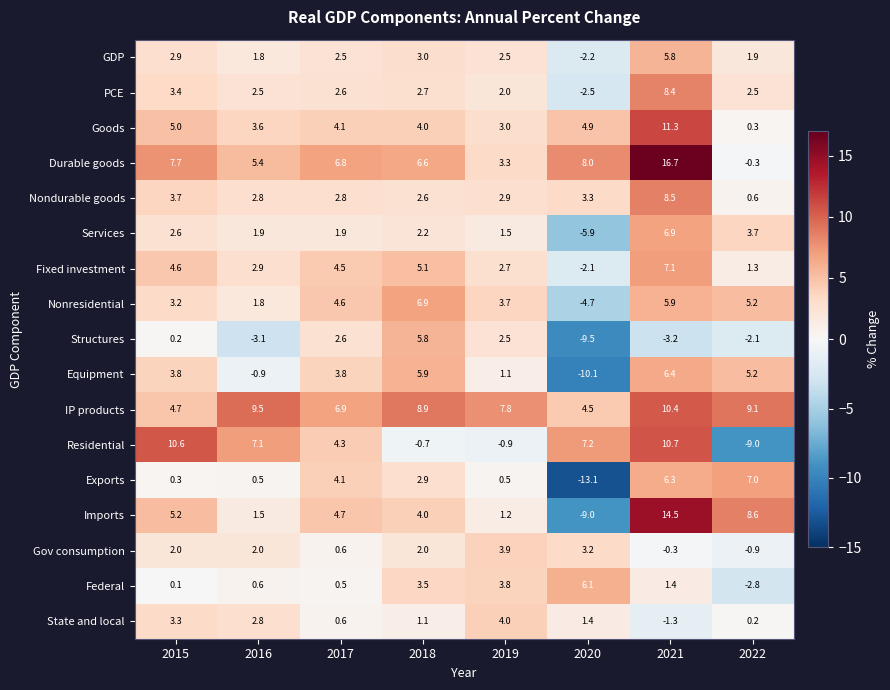

What is the difference between the Imports values at 2019 and 2016?

0.3